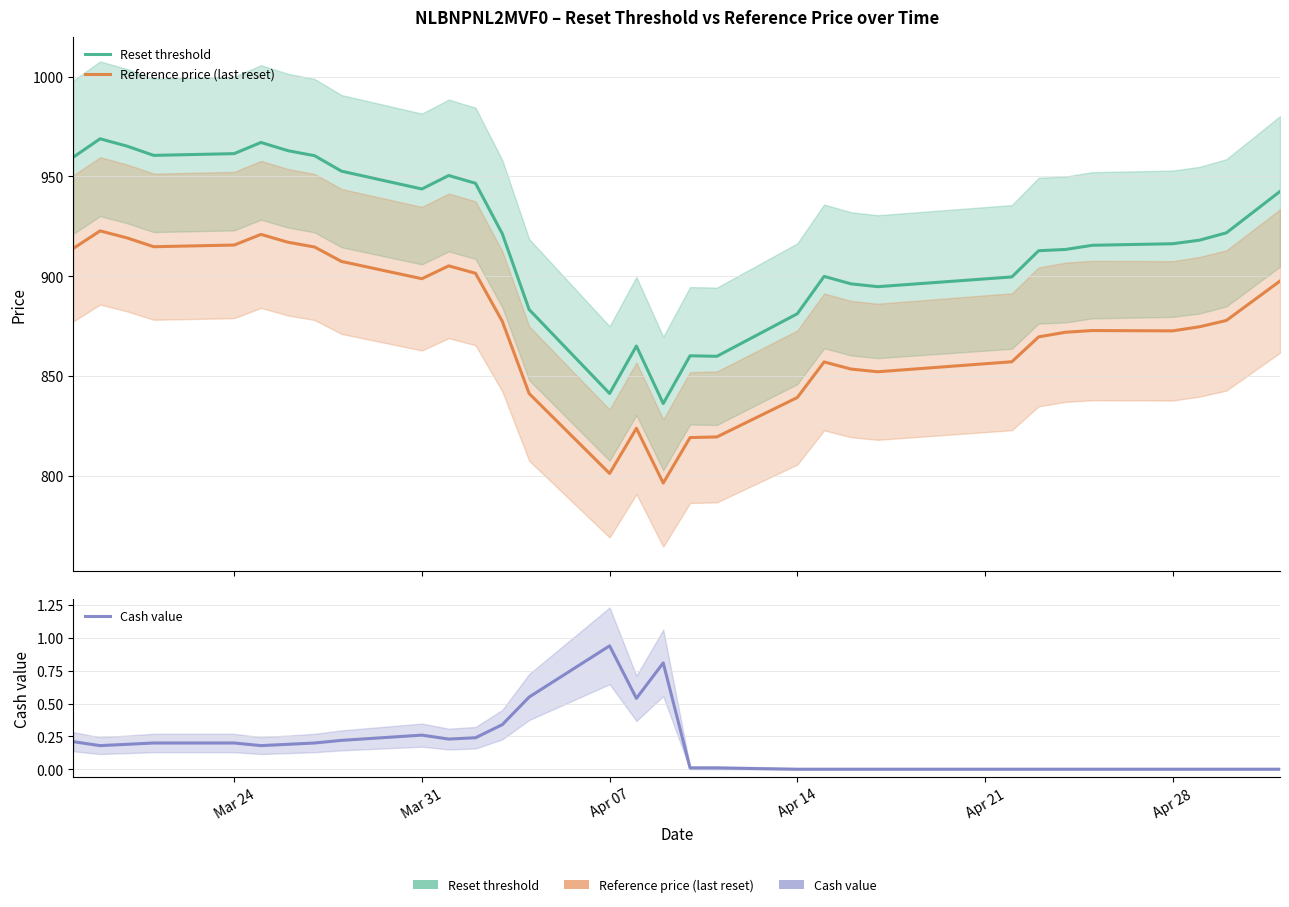

True or false: Reference price (last reset) and Cash value intersect in this chart.

False